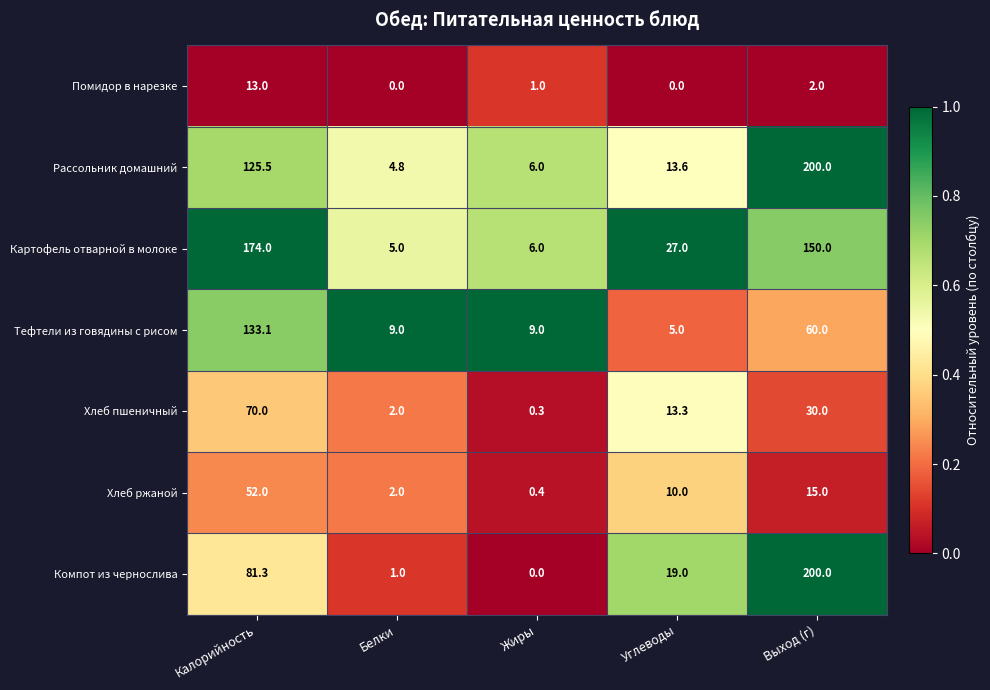

What is the spread (max minus min) of values at Выход (г)?

198.0